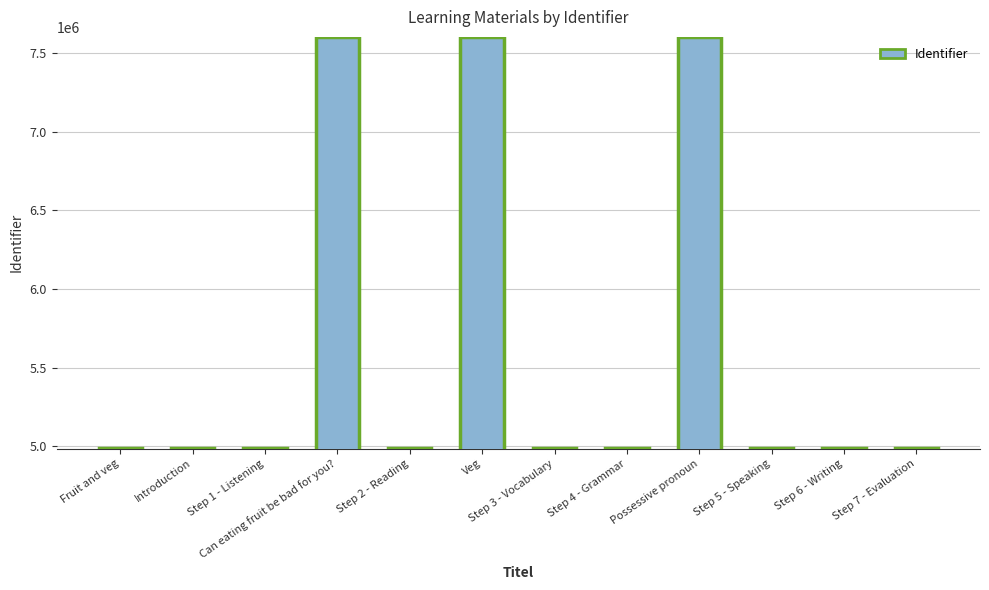

What is the ratio of the value at Can eating fruit be bad for you? to the value at Step 5 - Speaking?

1.5